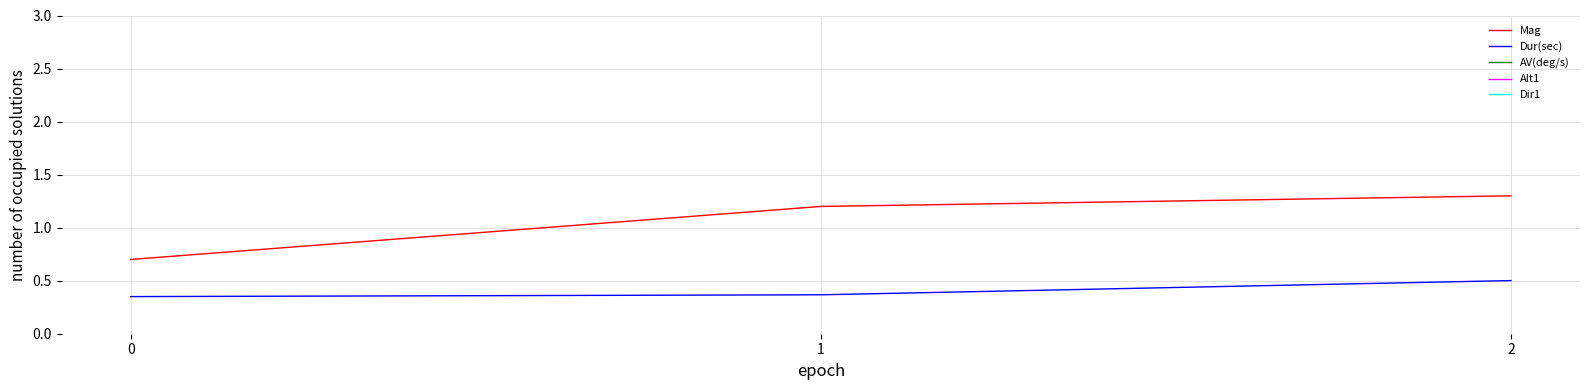

How many values in the Alt1 series exceed 70?

2